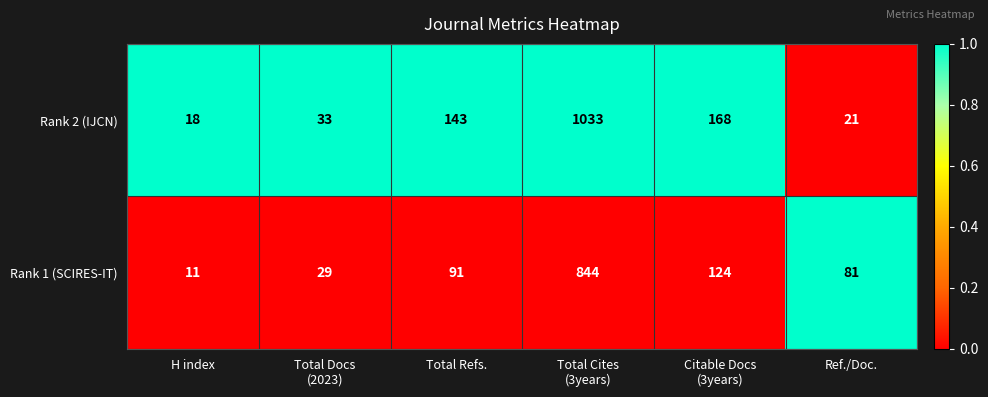

What is the difference between the maximum and minimum values in the Rank 1 (SCIRES-IT) series?

833